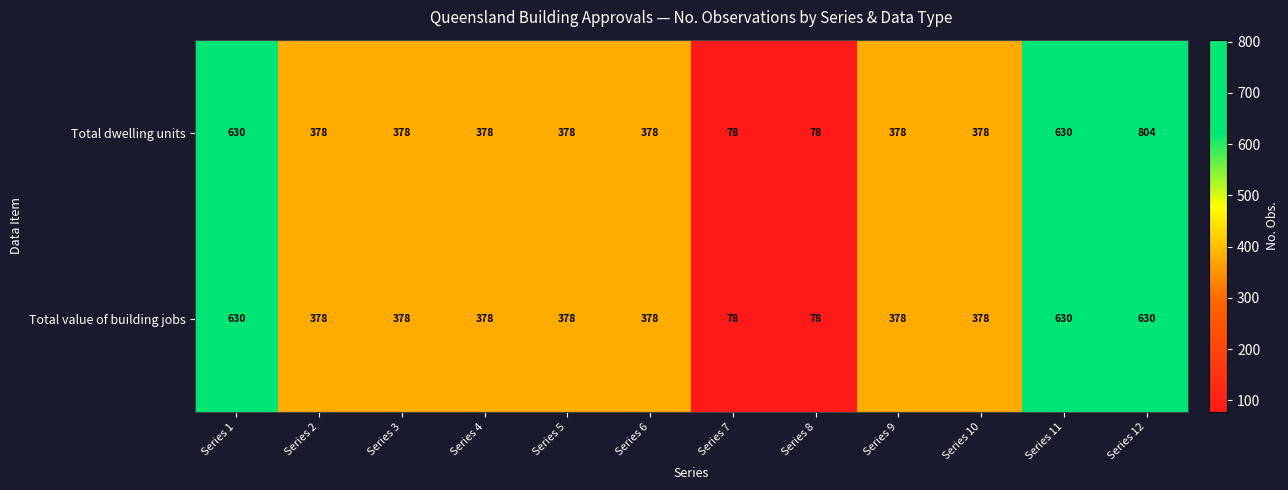

Which series has the widest spread of values?

Total dwelling units